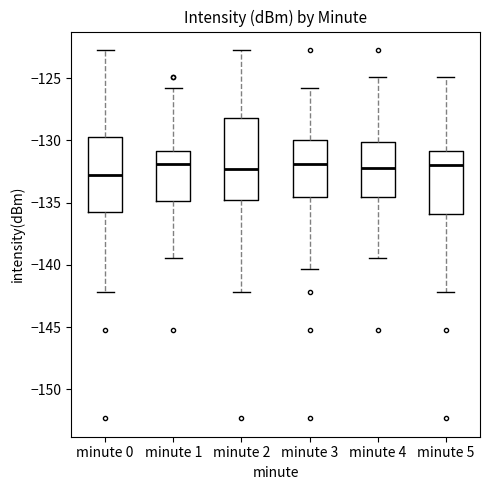

Reading left to right, transcribe this box plot: for each box, give where its median line is, the range the box spans, and where its two whiskers end, as read against the y-axis. The values are not printed on the chart, so give them approximately, as read against the axis.

minute 0: median -133.0, box -136.0 to -129.5, whiskers -142.0 to -122.5
minute 1: median -132.0, box -135.0 to -131.0, whiskers -139.5 to -126.0
minute 2: median -132.5, box -135.0 to -128.0, whiskers -142.0 to -122.5
minute 3: median -132.0, box -134.5 to -130.0, whiskers -140.5 to -126.0
minute 4: median -132.0, box -134.5 to -130.0, whiskers -139.5 to -125.0
minute 5: median -132.0, box -136.0 to -131.0, whiskers -142.0 to -125.0